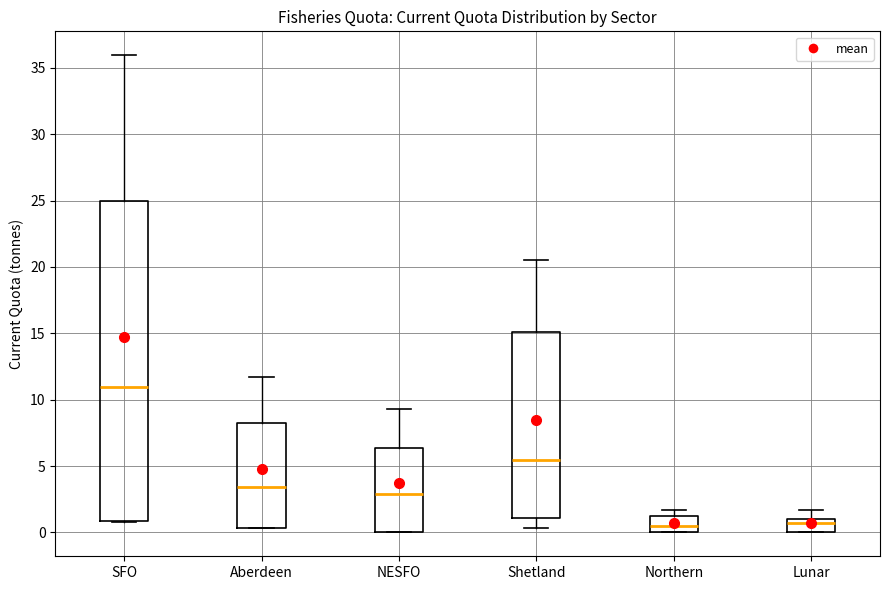

Where is the upper edge of the box for SFO on the y-axis? The values are not printed on the chart, so give them approximately, as read against the axis.

25.0